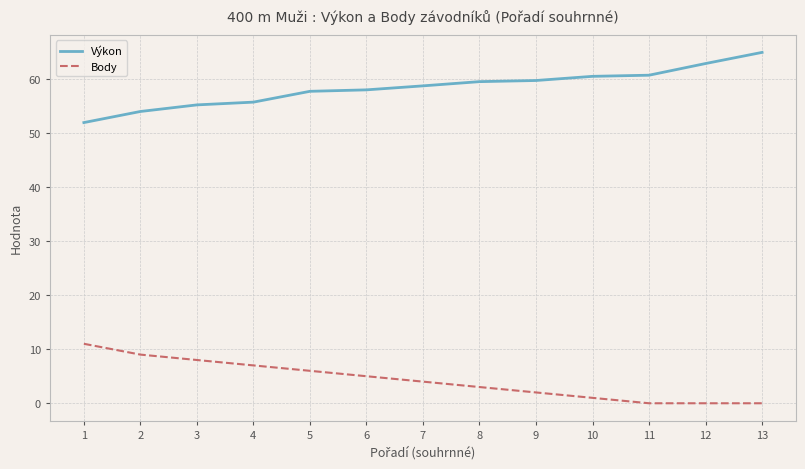

What is the sum of the Body values at 10 and 12?

1.0